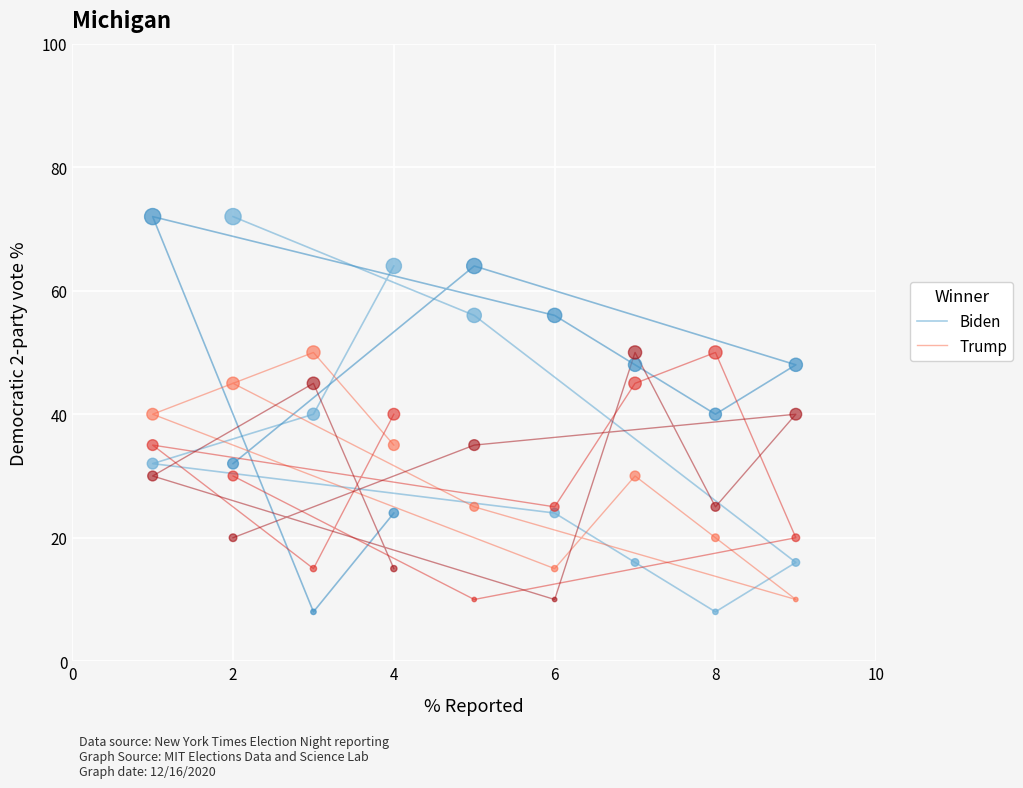

Which series has the widest spread of Y values?

Biden